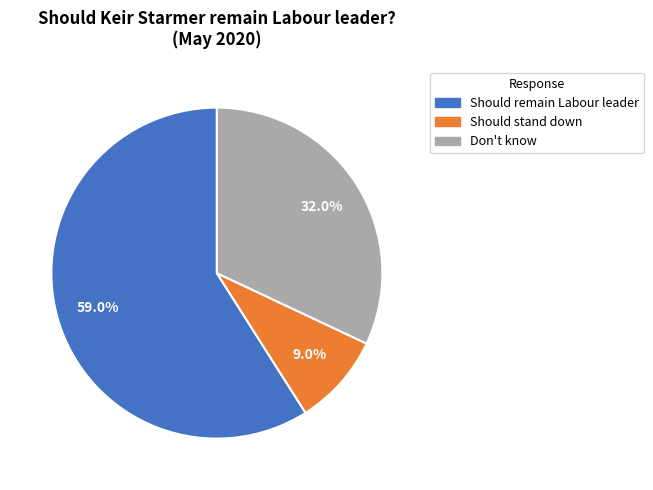

To the nearest percent, what is the difference between the Should stand down and Should remain Labour leader slice percentages?

50%